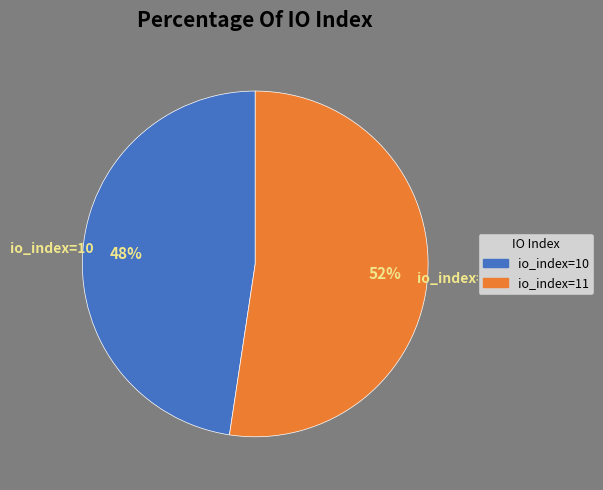

How many slices are in this pie chart?

2